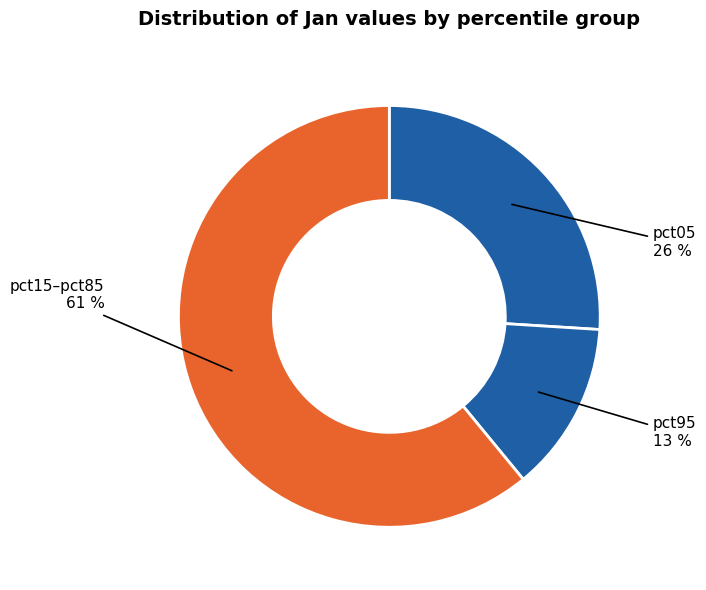

Count the number of slices in the pie.

3